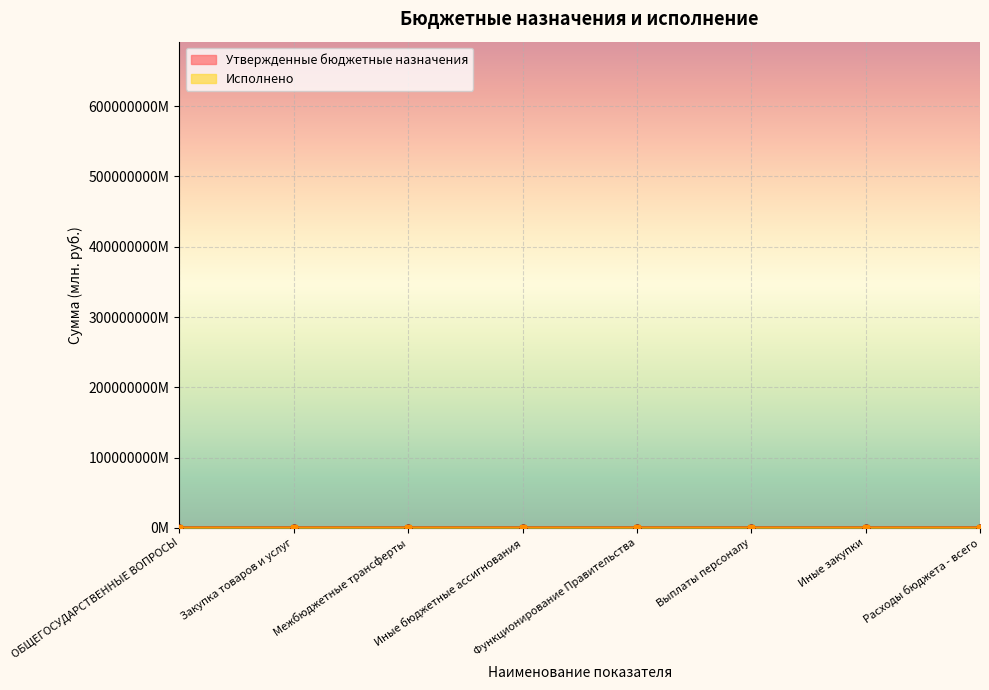

What is the value of the Утвержденные бюджетные назначения point at the 8th from the left?

628.8